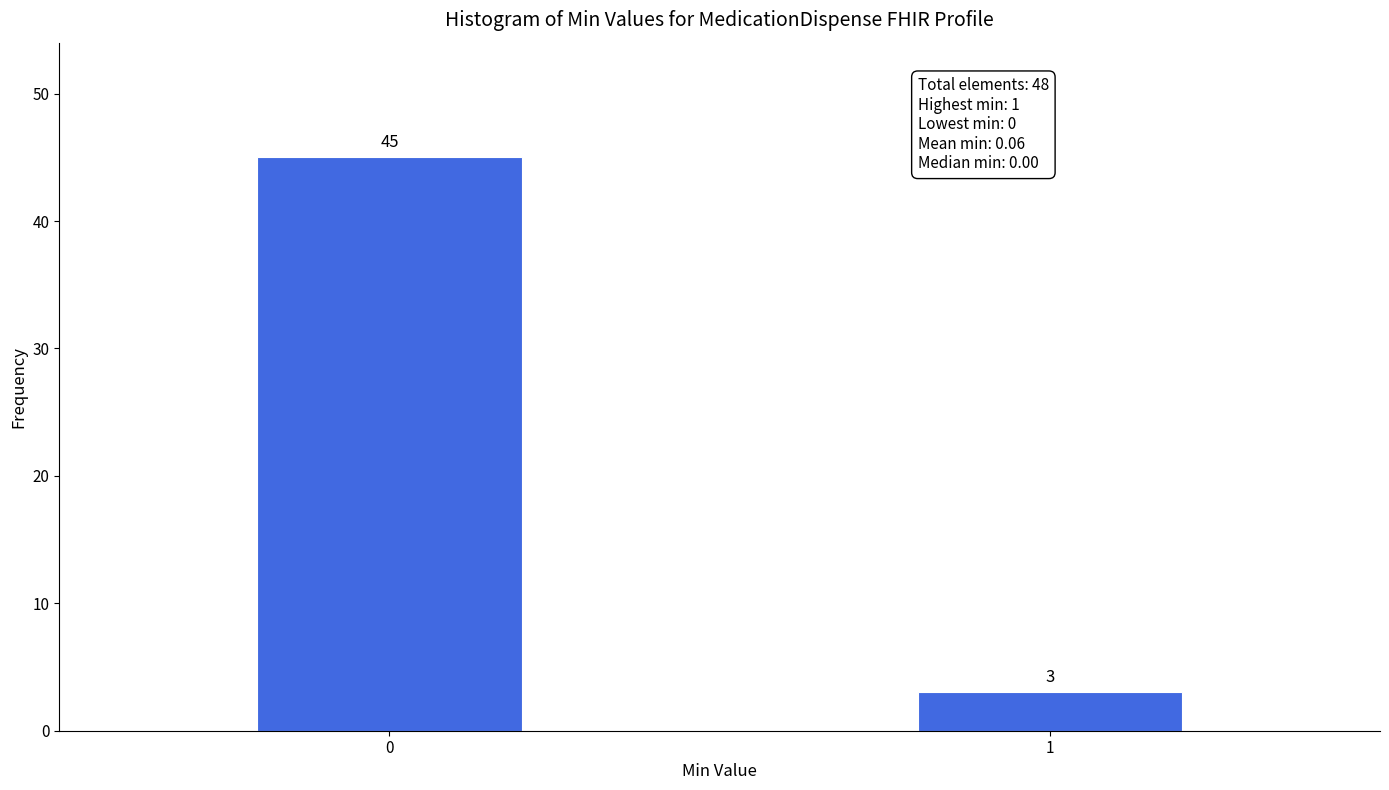

Reading left to right, extract all data points from this chart.

0=45	1=3